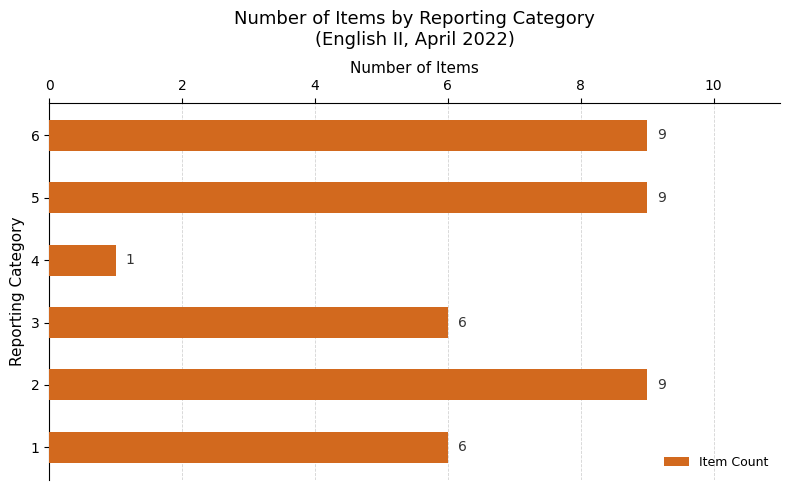

What is the average value?

7